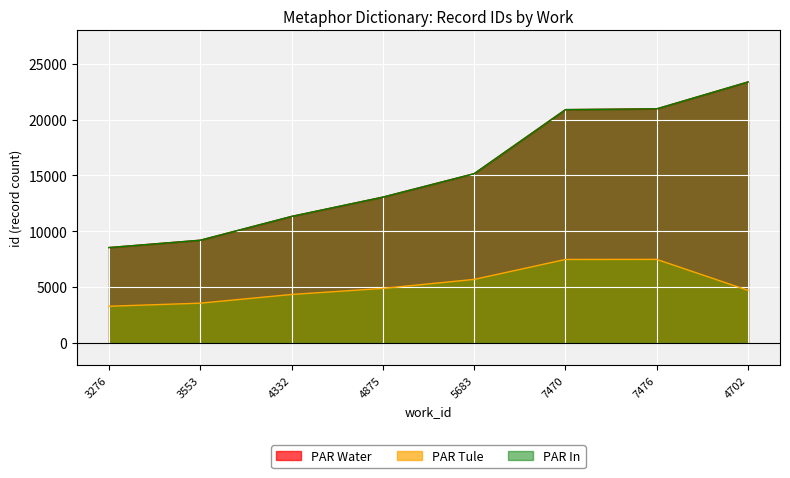

How many lines are shown in the chart?

3